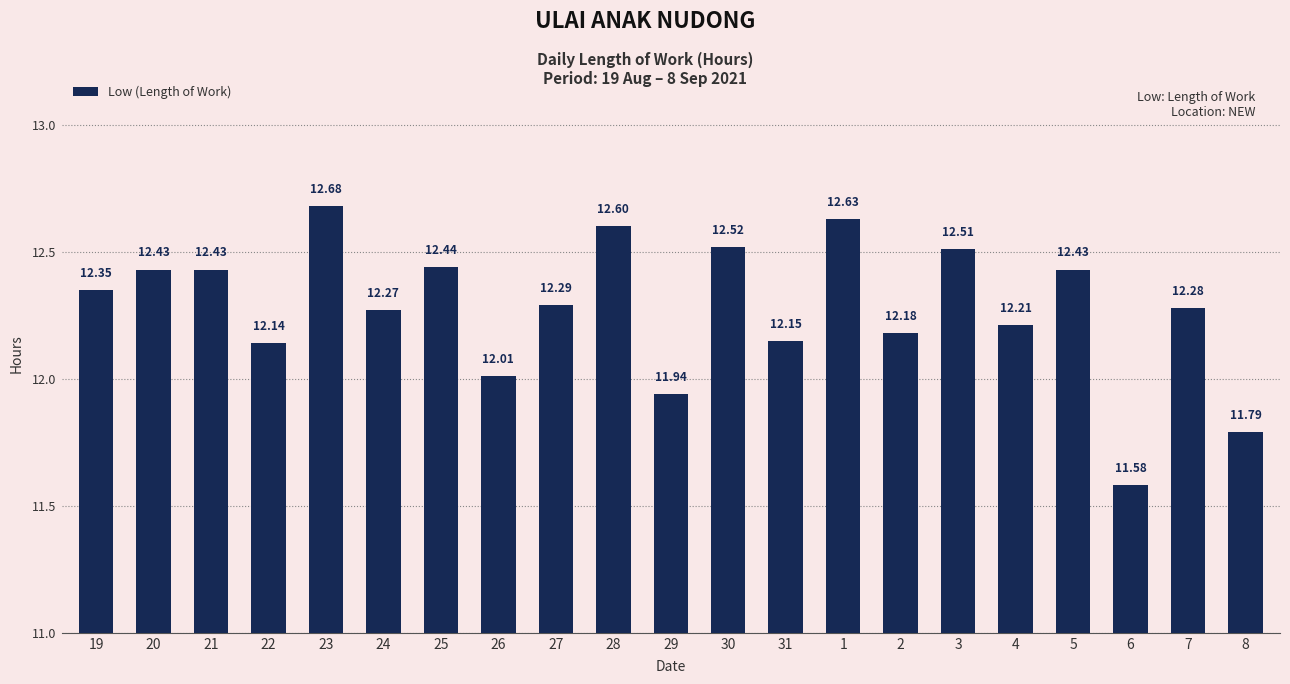

How many data points are less than 12?

3